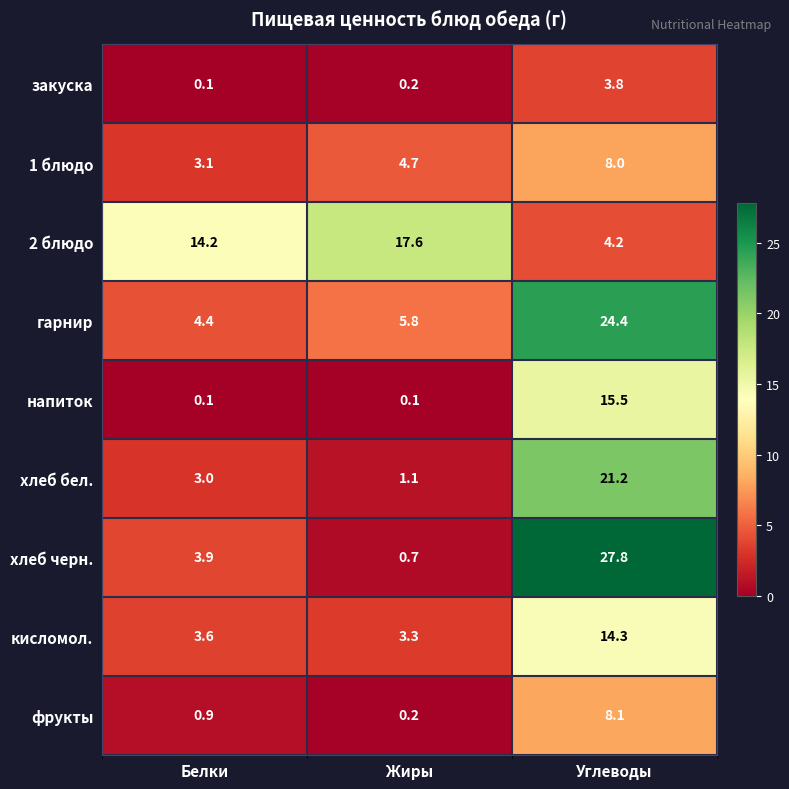

What is the greatest value displayed?

27.8